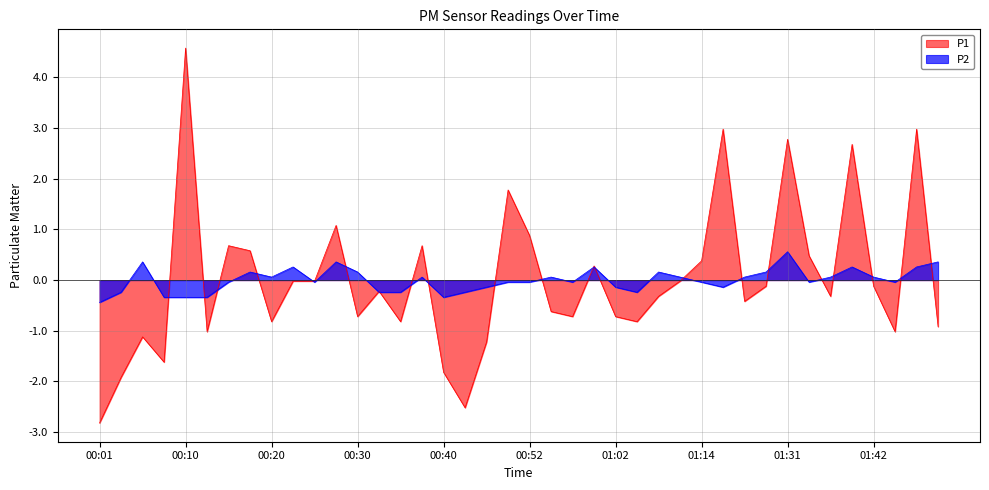

How many values in P1 are below zero?

26